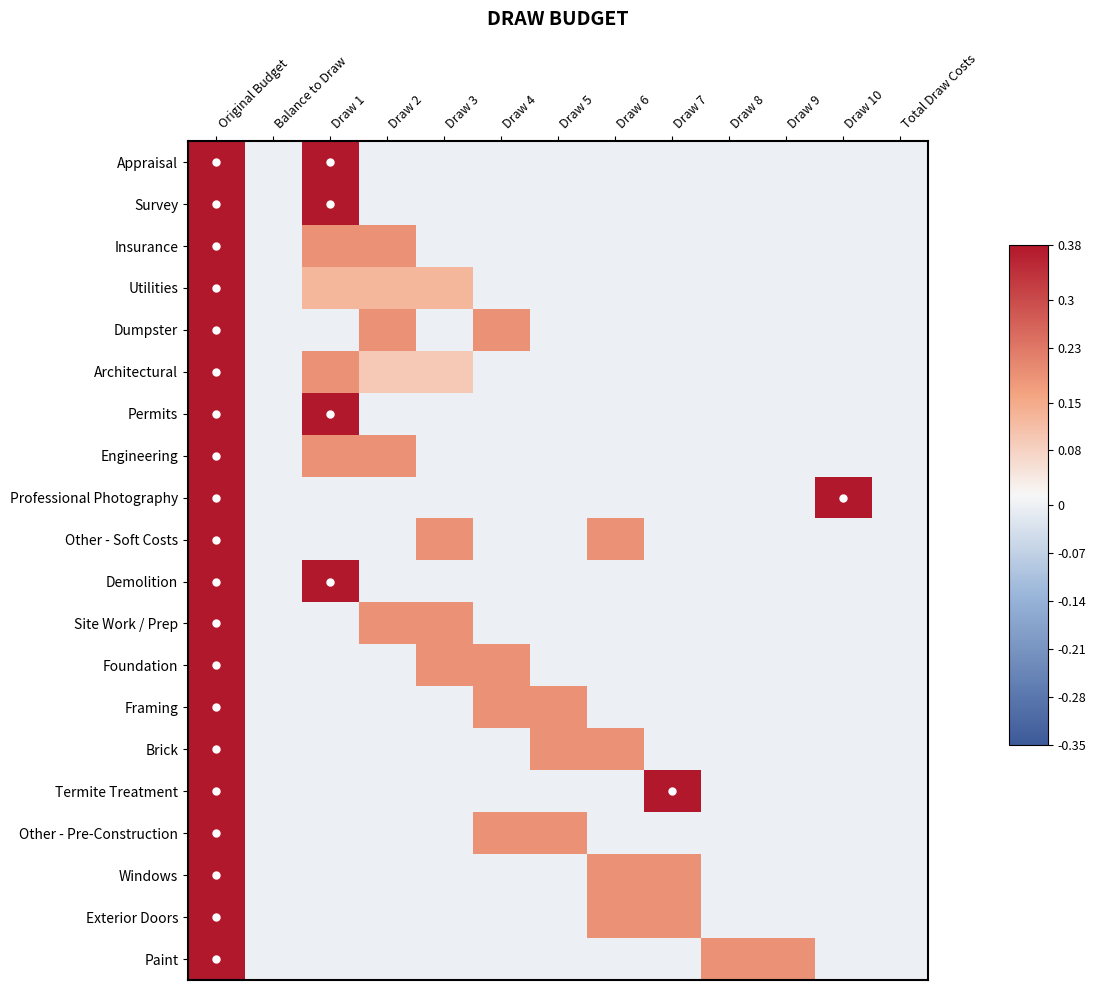

Reading right to left, what are all the values shown in this chart?

Appraisal: Total Draw Costs=0.0	Draw 10=0.0	Draw 9=0.0	Draw 8=0.0	Draw 7=0.0	Draw 6=0.0	Draw 5=0.0	Draw 4=0.0	Draw 3=0.0	Draw 2=0.0	Draw 1=0.4	Balance to Draw=0.0	Original Budget=0.4
Survey: Total Draw Costs=0.0	Draw 10=0.0	Draw 9=0.0	Draw 8=0.0	Draw 7=0.0	Draw 6=0.0	Draw 5=0.0	Draw 4=0.0	Draw 3=0.0	Draw 2=0.0	Draw 1=0.4	Balance to Draw=0.0	Original Budget=0.4
Insurance: Total Draw Costs=0.0	Draw 10=0.0	Draw 9=0.0	Draw 8=0.0	Draw 7=0.0	Draw 6=0.0	Draw 5=0.0	Draw 4=0.0	Draw 3=0.0	Draw 2=0.2	Draw 1=0.2	Balance to Draw=0.0	Original Budget=0.4
Utilities: Total Draw Costs=0.0	Draw 10=0.0	Draw 9=0.0	Draw 8=0.0	Draw 7=0.0	Draw 6=0.0	Draw 5=0.0	Draw 4=0.0	Draw 3=0.1	Draw 2=0.1	Draw 1=0.1	Balance to Draw=0.0	Original Budget=0.4
Dumpster: Total Draw Costs=0.0	Draw 10=0.0	Draw 9=0.0	Draw 8=0.0	Draw 7=0.0	Draw 6=0.0	Draw 5=0.0	Draw 4=0.2	Draw 3=0.0	Draw 2=0.2	Draw 1=0.0	Balance to Draw=0.0	Original Budget=0.4
Architectural: Total Draw Costs=0.0	Draw 10=0.0	Draw 9=0.0	Draw 8=0.0	Draw 7=0.0	Draw 6=0.0	Draw 5=0.0	Draw 4=0.0	Draw 3=0.1	Draw 2=0.1	Draw 1=0.2	Balance to Draw=0.0	Original Budget=0.4
Permits: Total Draw Costs=0.0	Draw 10=0.0	Draw 9=0.0	Draw 8=0.0	Draw 7=0.0	Draw 6=0.0	Draw 5=0.0	Draw 4=0.0	Draw 3=0.0	Draw 2=0.0	Draw 1=0.4	Balance to Draw=0.0	Original Budget=0.4
Engineering: Total Draw Costs=0.0	Draw 10=0.0	Draw 9=0.0	Draw 8=0.0	Draw 7=0.0	Draw 6=0.0	Draw 5=0.0	Draw 4=0.0	Draw 3=0.0	Draw 2=0.2	Draw 1=0.2	Balance to Draw=0.0	Original Budget=0.4
Professional Photography: Total Draw Costs=0.0	Draw 10=0.4	Draw 9=0.0	Draw 8=0.0	Draw 7=0.0	Draw 6=0.0	Draw 5=0.0	Draw 4=0.0	Draw 3=0.0	Draw 2=0.0	Draw 1=0.0	Balance to Draw=0.0	Original Budget=0.4
Other - Soft Costs: Total Draw Costs=0.0	Draw 10=0.0	Draw 9=0.0	Draw 8=0.0	Draw 7=0.0	Draw 6=0.2	Draw 5=0.0	Draw 4=0.0	Draw 3=0.2	Draw 2=0.0	Draw 1=0.0	Balance to Draw=0.0	Original Budget=0.4
Demolition: Total Draw Costs=0.0	Draw 10=0.0	Draw 9=0.0	Draw 8=0.0	Draw 7=0.0	Draw 6=0.0	Draw 5=0.0	Draw 4=0.0	Draw 3=0.0	Draw 2=0.0	Draw 1=0.4	Balance to Draw=0.0	Original Budget=0.4
Site Work / Prep: Total Draw Costs=0.0	Draw 10=0.0	Draw 9=0.0	Draw 8=0.0	Draw 7=0.0	Draw 6=0.0	Draw 5=0.0	Draw 4=0.0	Draw 3=0.2	Draw 2=0.2	Draw 1=0.0	Balance to Draw=0.0	Original Budget=0.4
Foundation: Total Draw Costs=0.0	Draw 10=0.0	Draw 9=0.0	Draw 8=0.0	Draw 7=0.0	Draw 6=0.0	Draw 5=0.0	Draw 4=0.2	Draw 3=0.2	Draw 2=0.0	Draw 1=0.0	Balance to Draw=0.0	Original Budget=0.4
Framing: Total Draw Costs=0.0	Draw 10=0.0	Draw 9=0.0	Draw 8=0.0	Draw 7=0.0	Draw 6=0.0	Draw 5=0.2	Draw 4=0.2	Draw 3=0.0	Draw 2=0.0	Draw 1=0.0	Balance to Draw=0.0	Original Budget=0.4
Brick: Total Draw Costs=0.0	Draw 10=0.0	Draw 9=0.0	Draw 8=0.0	Draw 7=0.0	Draw 6=0.2	Draw 5=0.2	Draw 4=0.0	Draw 3=0.0	Draw 2=0.0	Draw 1=0.0	Balance to Draw=0.0	Original Budget=0.4
Termite Treatment: Total Draw Costs=0.0	Draw 10=0.0	Draw 9=0.0	Draw 8=0.0	Draw 7=0.4	Draw 6=0.0	Draw 5=0.0	Draw 4=0.0	Draw 3=0.0	Draw 2=0.0	Draw 1=0.0	Balance to Draw=0.0	Original Budget=0.4
Other - Pre-Construction: Total Draw Costs=0.0	Draw 10=0.0	Draw 9=0.0	Draw 8=0.0	Draw 7=0.0	Draw 6=0.0	Draw 5=0.2	Draw 4=0.2	Draw 3=0.0	Draw 2=0.0	Draw 1=0.0	Balance to Draw=0.0	Original Budget=0.4
Windows: Total Draw Costs=0.0	Draw 10=0.0	Draw 9=0.0	Draw 8=0.0	Draw 7=0.2	Draw 6=0.2	Draw 5=0.0	Draw 4=0.0	Draw 3=0.0	Draw 2=0.0	Draw 1=0.0	Balance to Draw=0.0	Original Budget=0.4
Exterior Doors: Total Draw Costs=0.0	Draw 10=0.0	Draw 9=0.0	Draw 8=0.0	Draw 7=0.2	Draw 6=0.2	Draw 5=0.0	Draw 4=0.0	Draw 3=0.0	Draw 2=0.0	Draw 1=0.0	Balance to Draw=0.0	Original Budget=0.4
Paint: Total Draw Costs=0.0	Draw 10=0.0	Draw 9=0.2	Draw 8=0.2	Draw 7=0.0	Draw 6=0.0	Draw 5=0.0	Draw 4=0.0	Draw 3=0.0	Draw 2=0.0	Draw 1=0.0	Balance to Draw=0.0	Original Budget=0.4